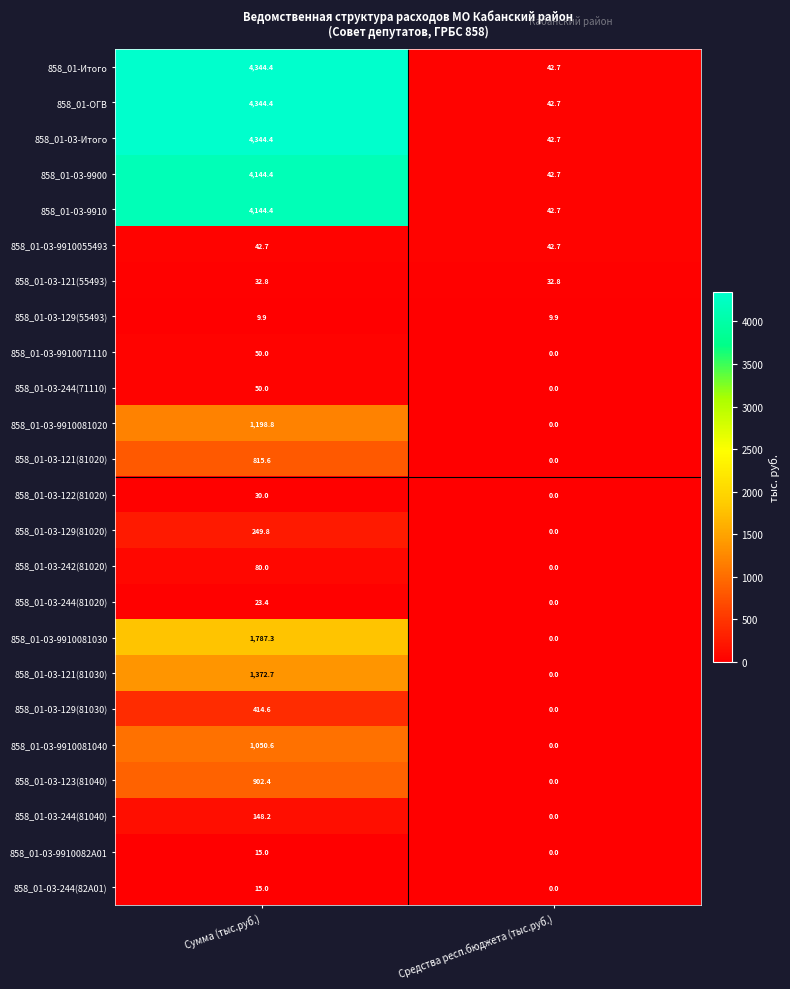

What is the maximum value shown in the chart?

4344.4